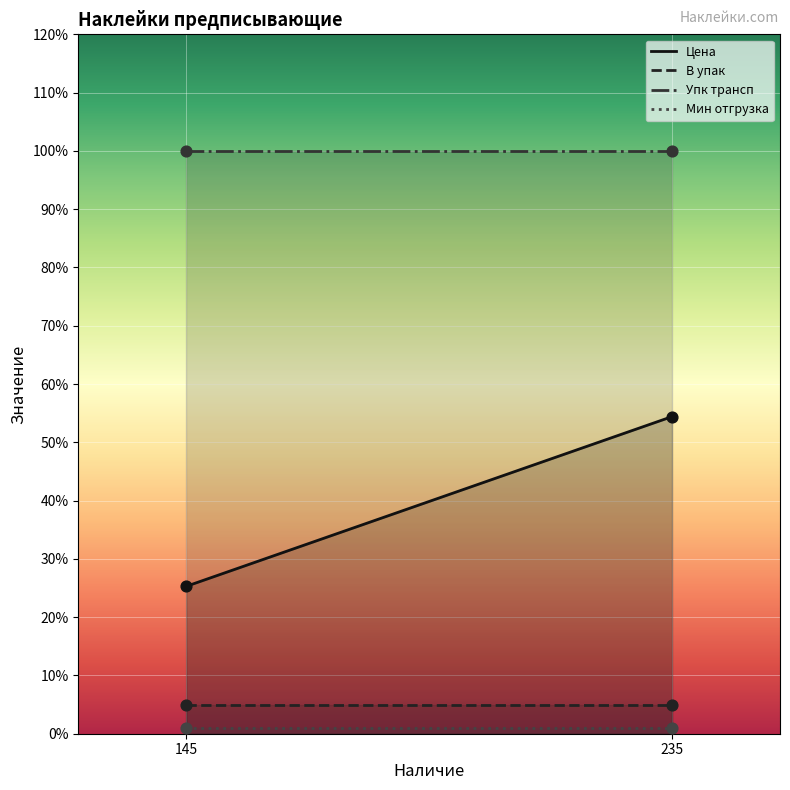

Which series contains the highest Y value?

Упк трансп